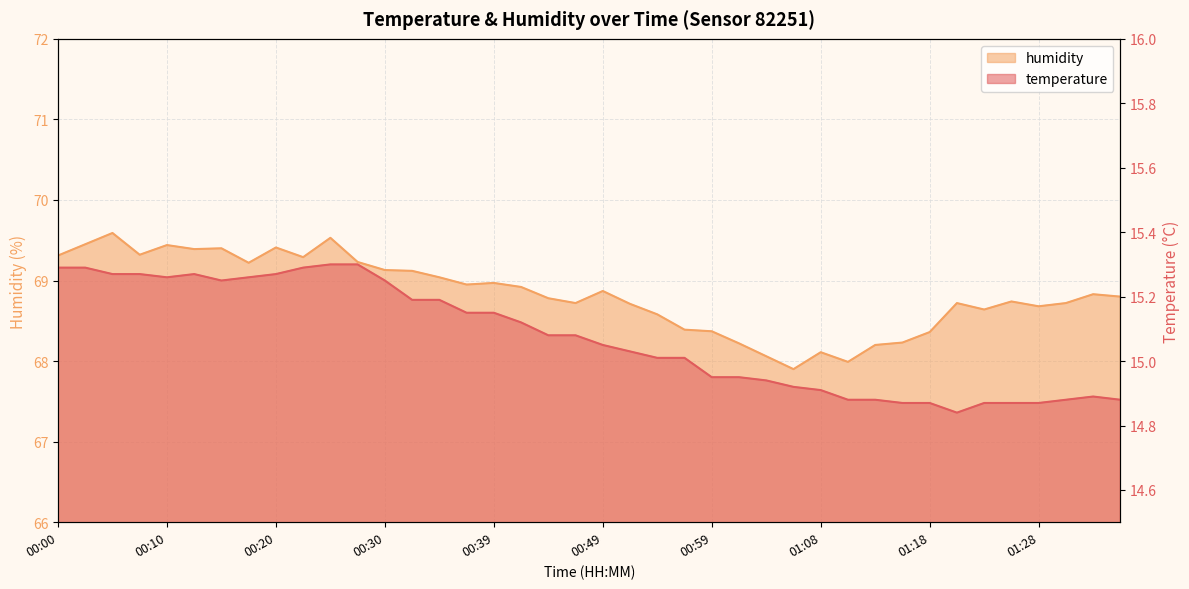

At which category does the chart reach its minimum across all series?

01:21